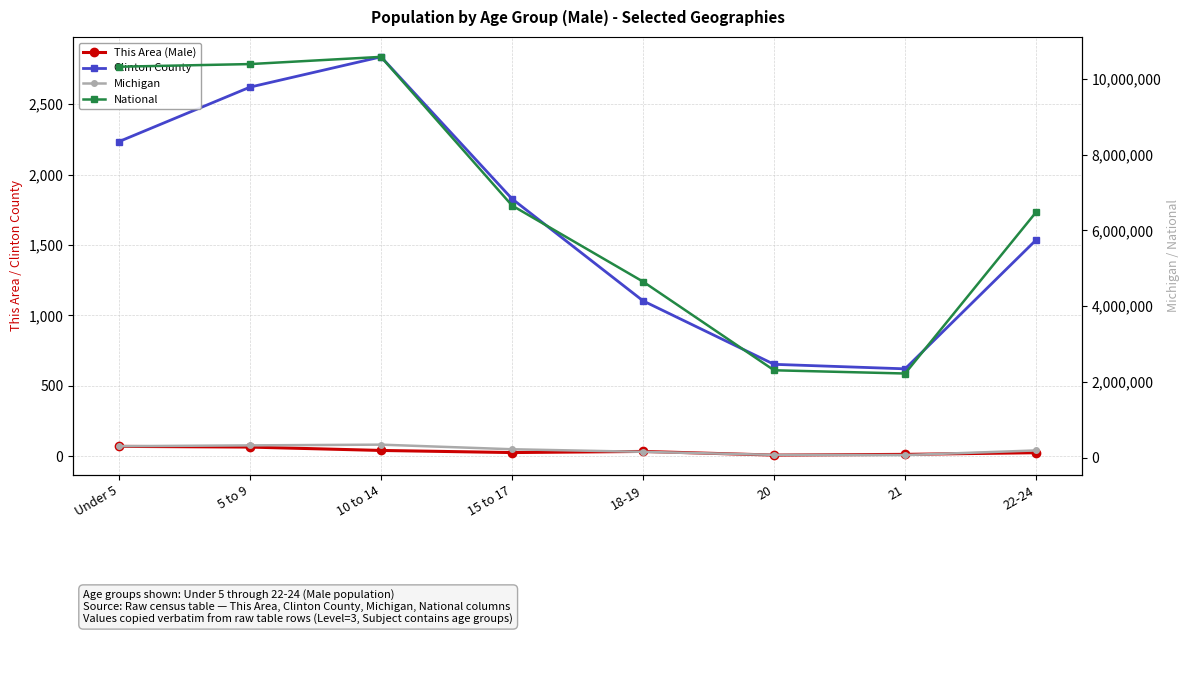

At how many categories does at least one series exceed 2982578?

6